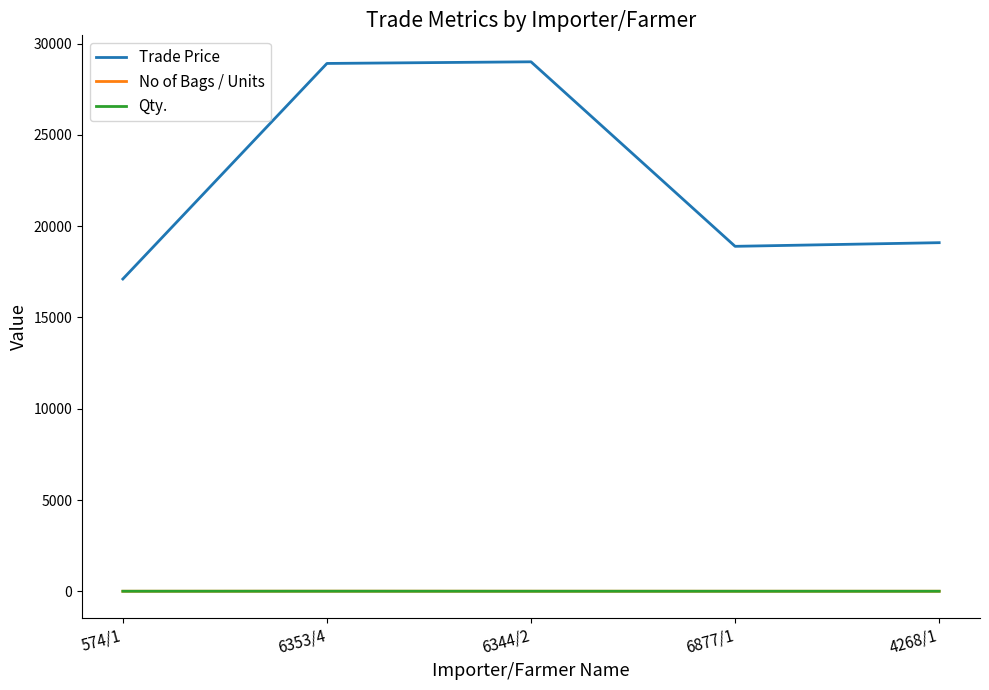

Which series has the largest total across all categories?

Trade Price